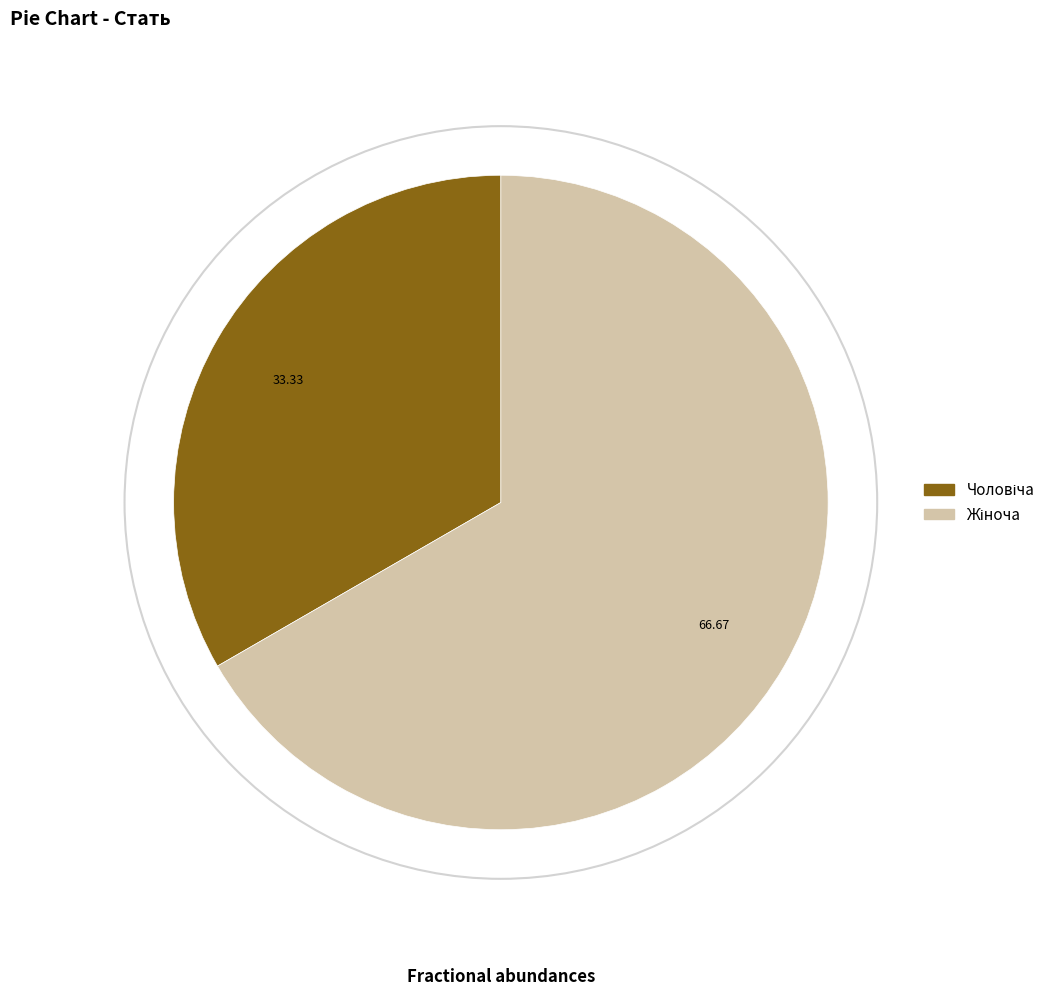

Is there any slice that represents more than half of the pie?

Yes